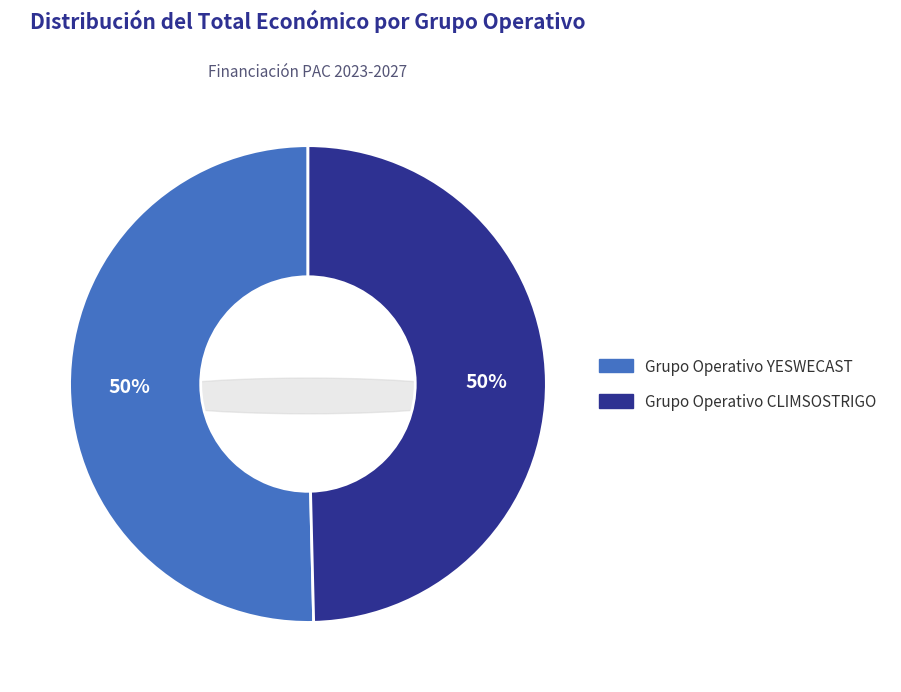

To the nearest percent, what is the average slice percentage?

50%